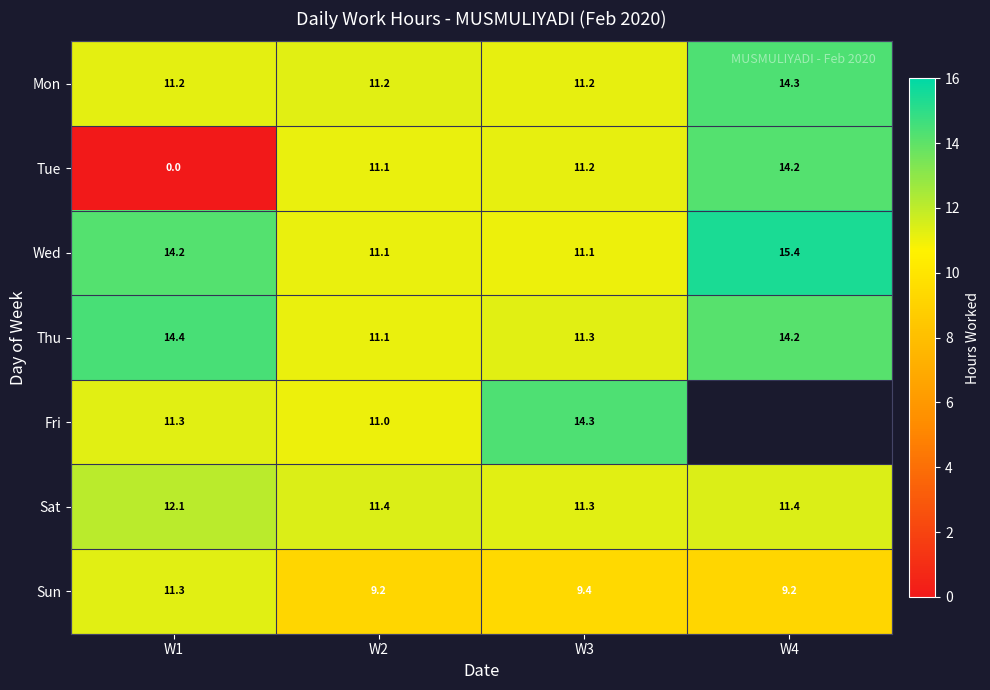

What is the maximum value for Mon?

14.3